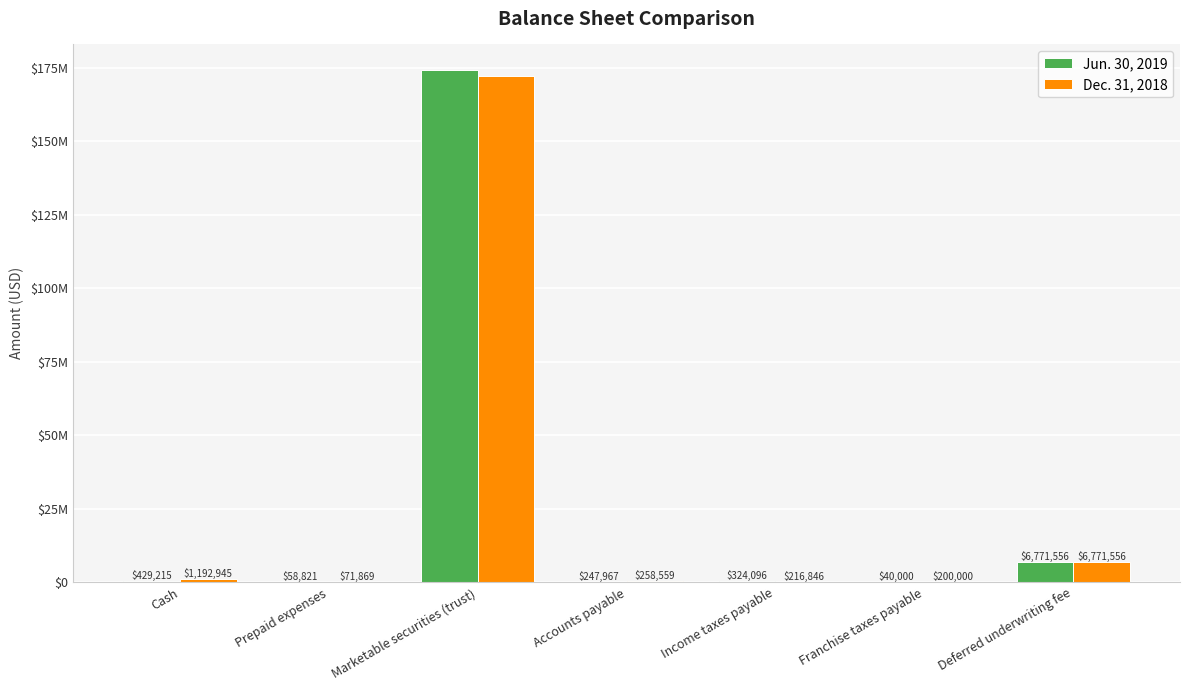

Are the bars grouped side by side (vs. stacked)?

Yes